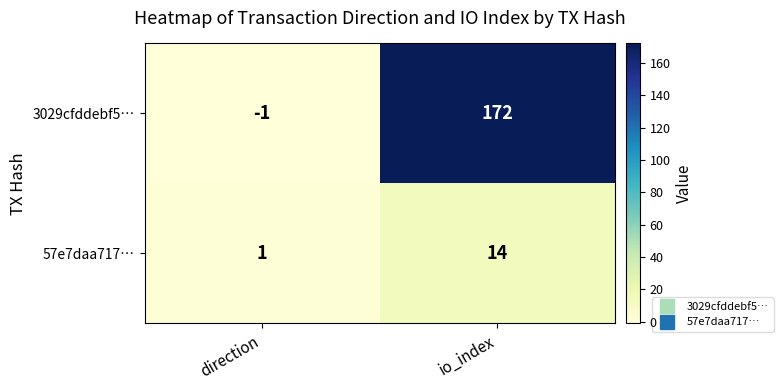

Reading left to right, extract all data points from this chart.

3029cfddebf5…: direction=-1	io_index=172
57e7daa717…: direction=1	io_index=14